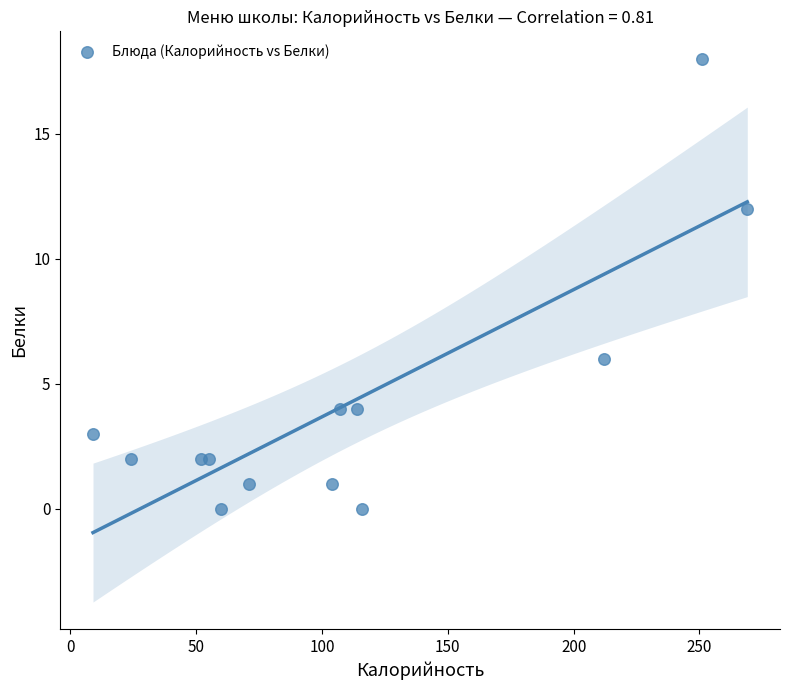

What is the range of X values (max minus min)?

260